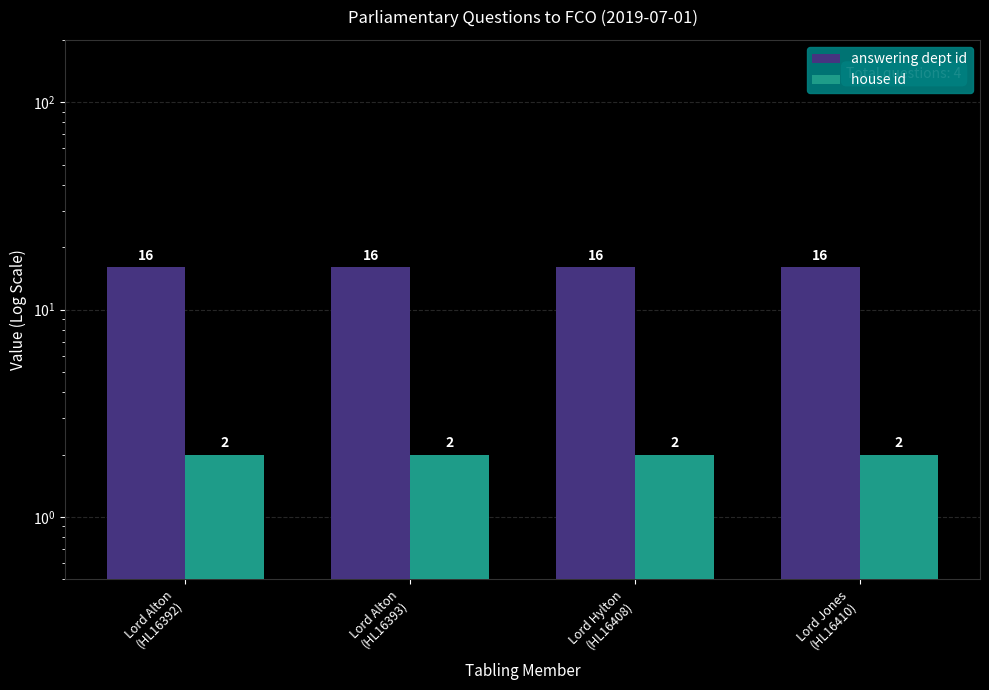

Count the number of categories in the chart.

4